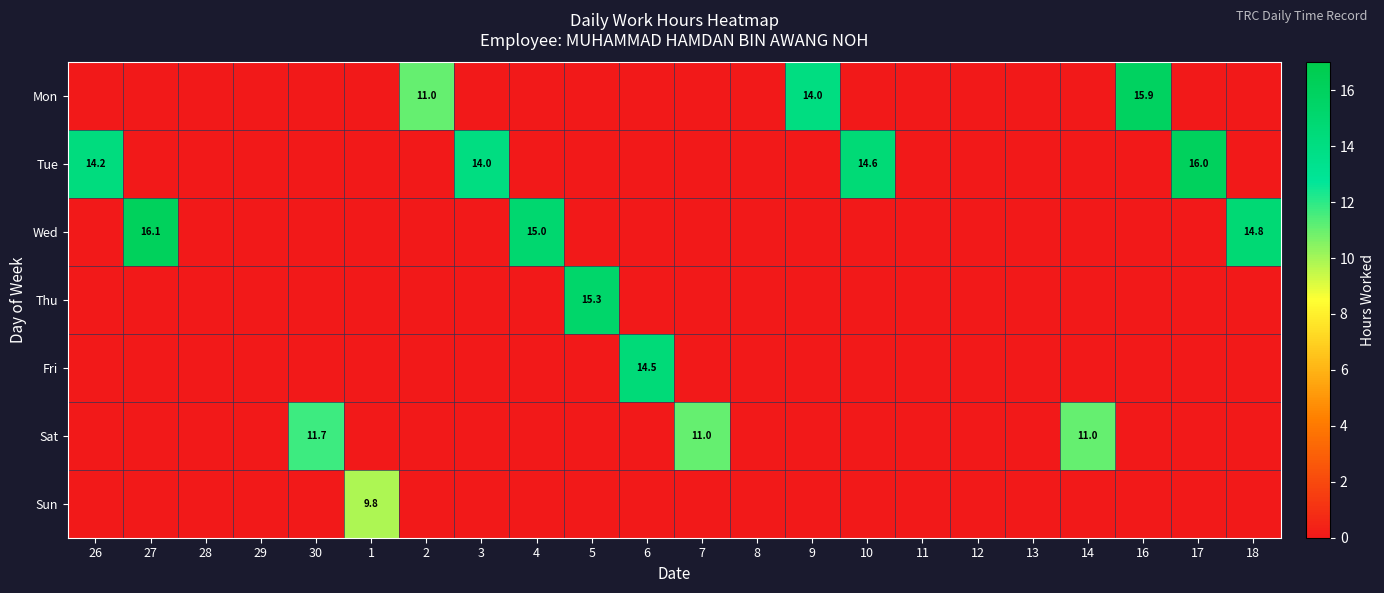

How many data points in Tue are above 0?

4